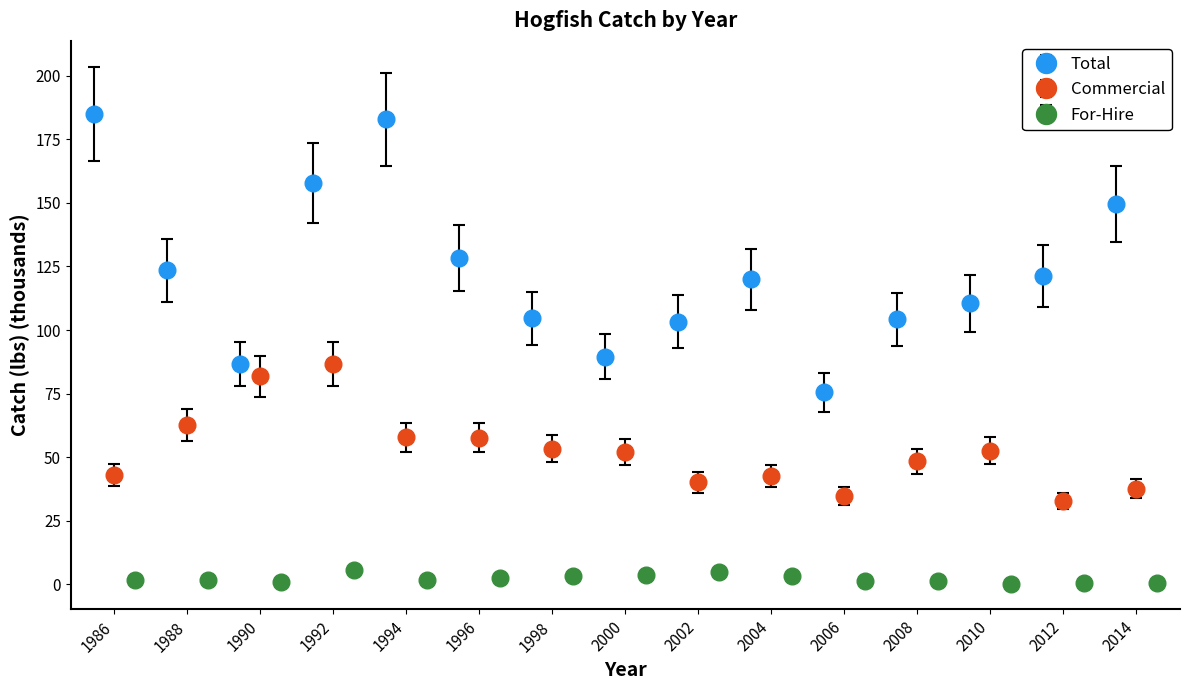

What is the highest value of the Total series?

185.0